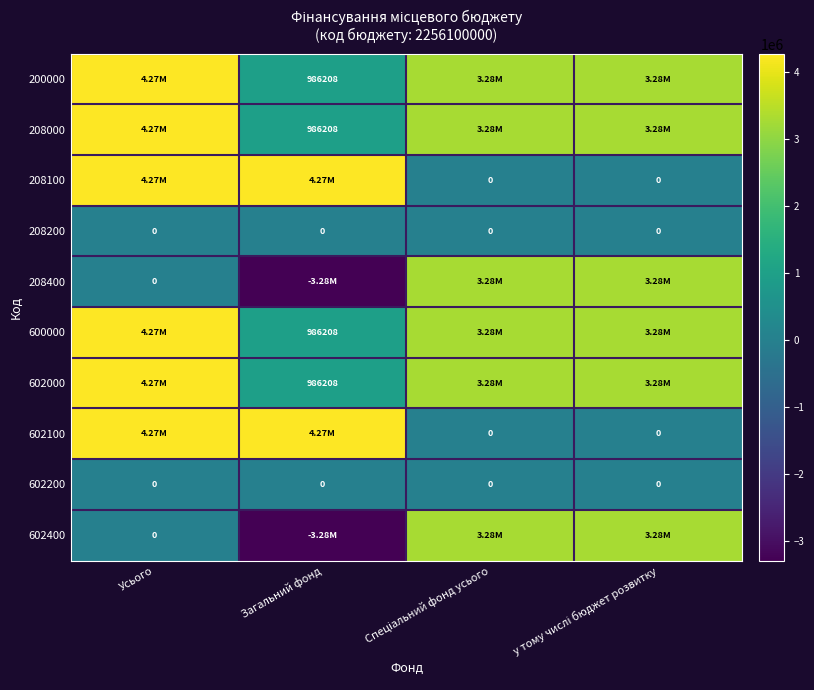

What is the total value across all series at у тому числі бюджет розвитку?

19708561.4